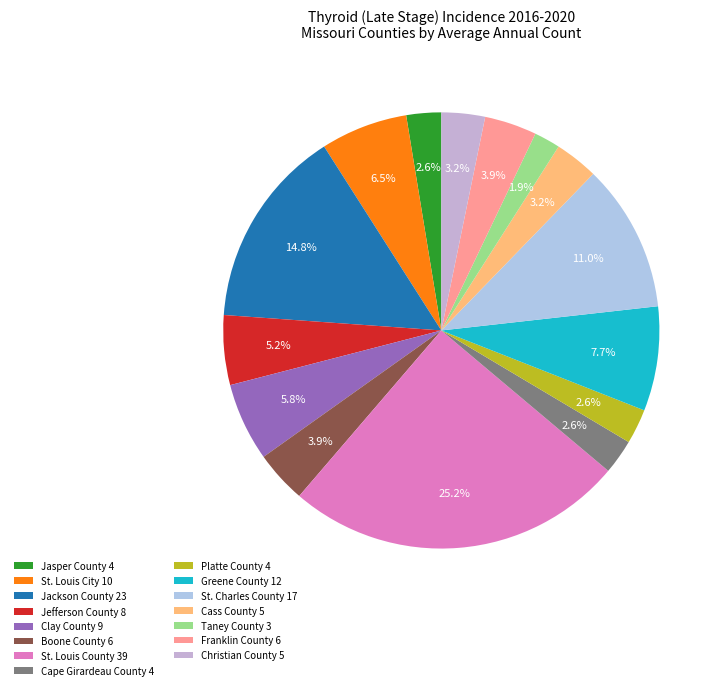

Which has a higher value, Jasper County or St. Louis City?

St. Louis City